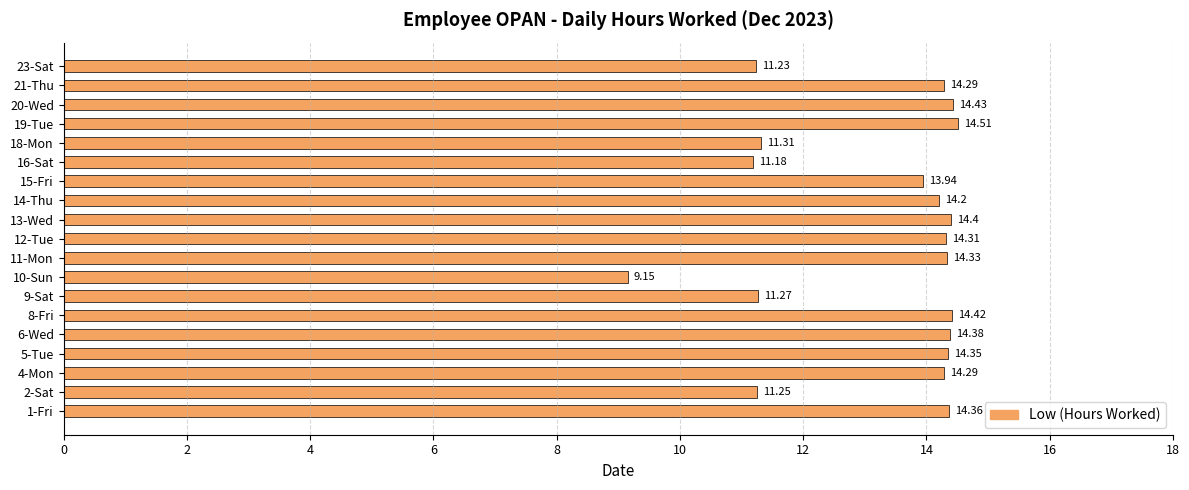

What is the difference between the maximum and minimum values?

5.4